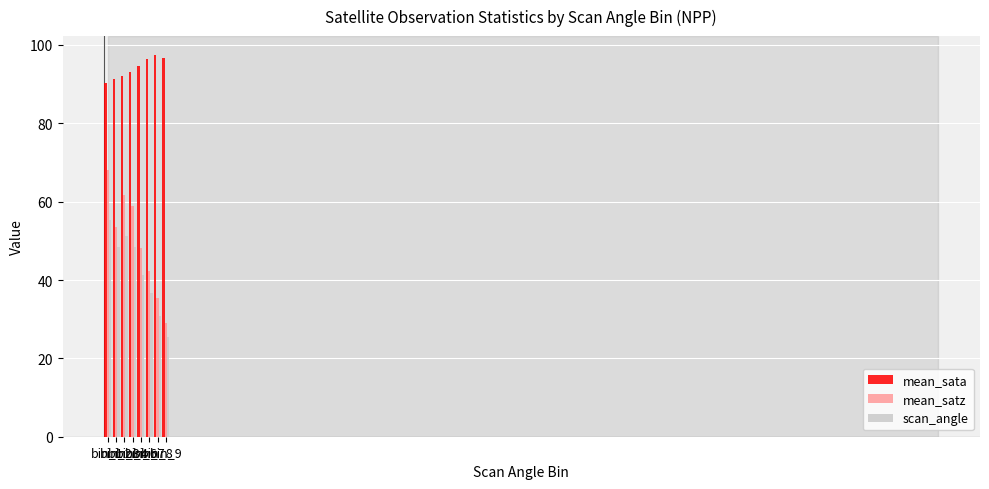

How many values in the scan_angle series are below 48?

4